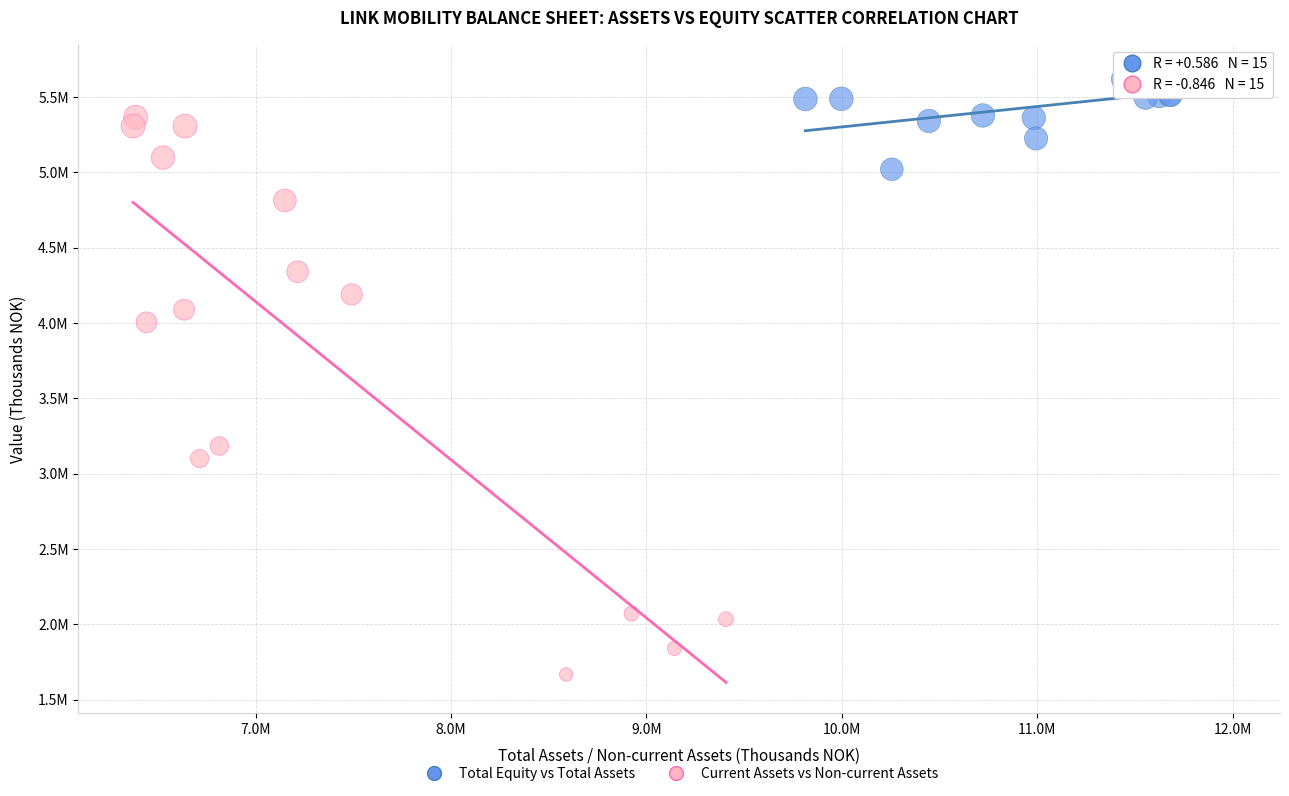

Which series has the largest Y range (max minus min)?

Current Assets vs Non-current Assets